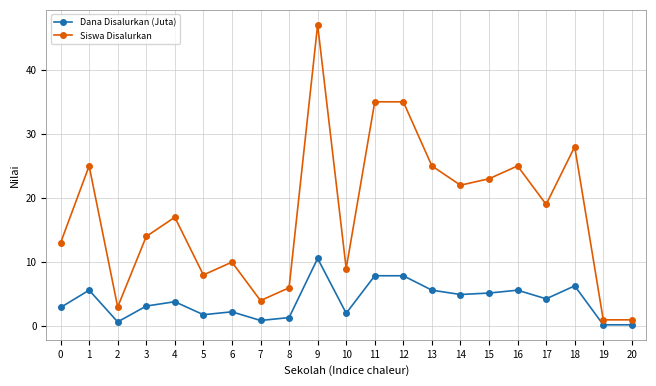

Does the chart have visible grid lines?

Yes